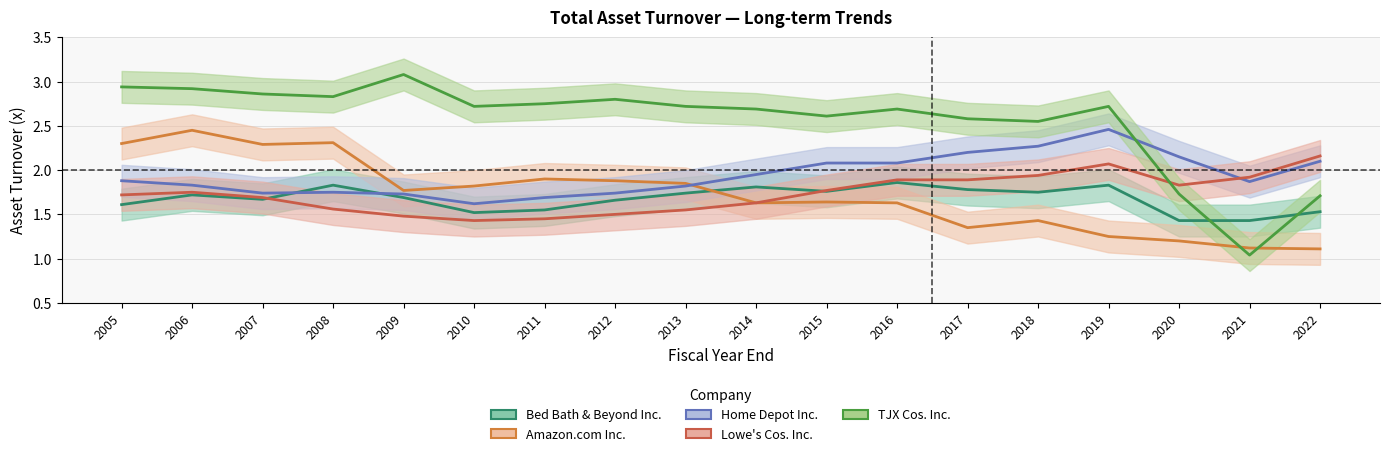

True or false: Bed Bath & Beyond Inc. has a value of 1.9 at 2016.

True